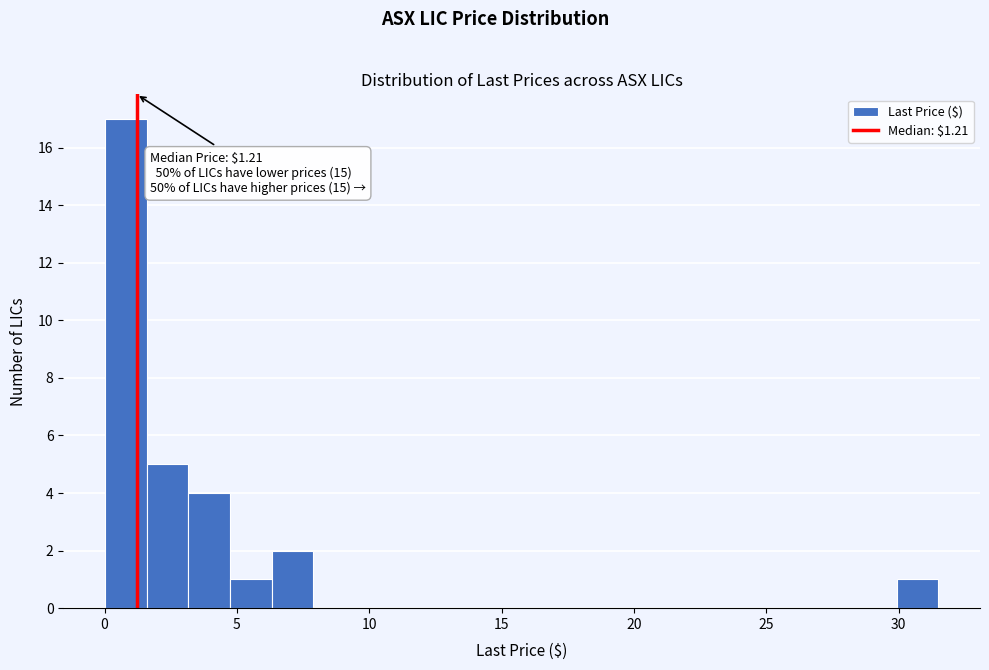

Around what value on the x-axis is the tallest bar? Give the approximate position of its centre, as read against the axis.

1.0